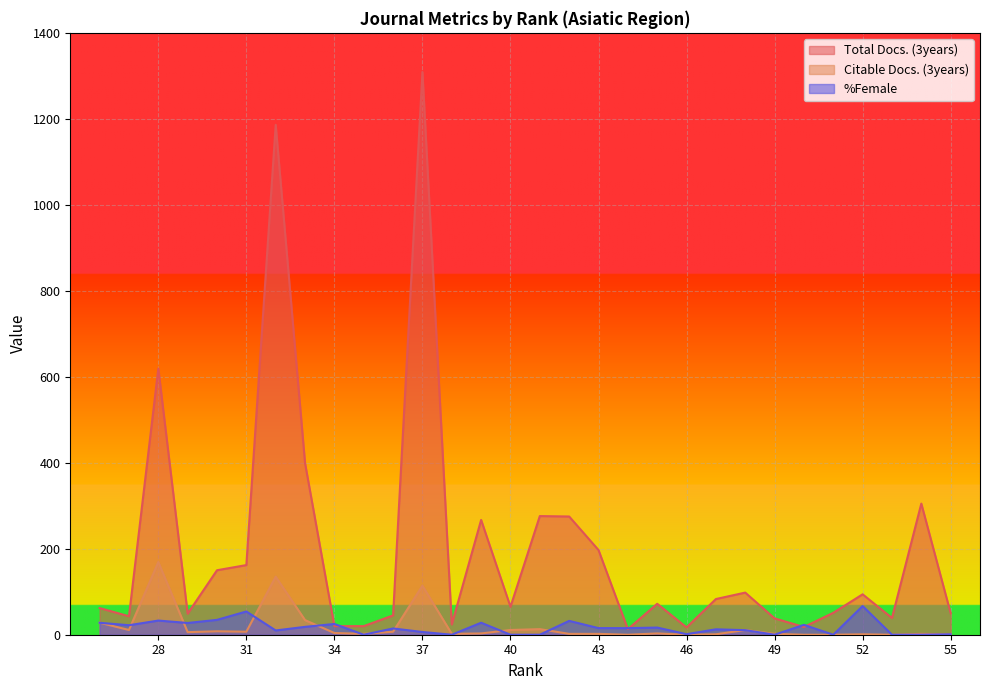

The value of Total Docs. (3years) at 33 is 399.0. True or false?

True